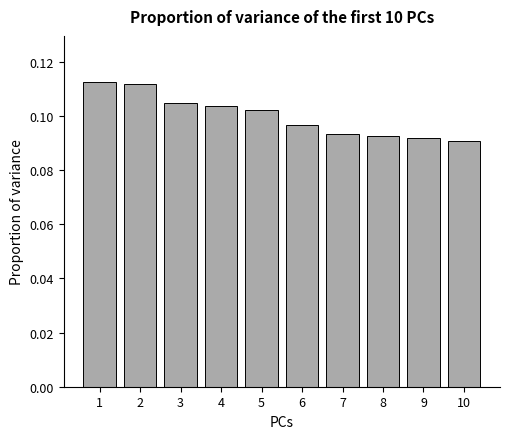

Is it true that the value at 5 is 0.2?

False